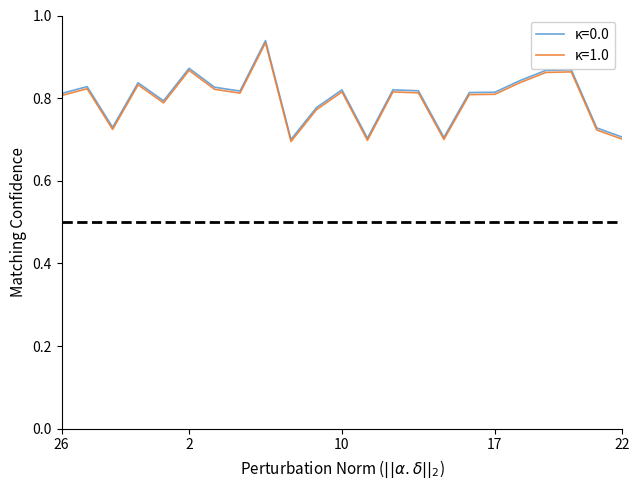

How many lines are shown in the chart?

2